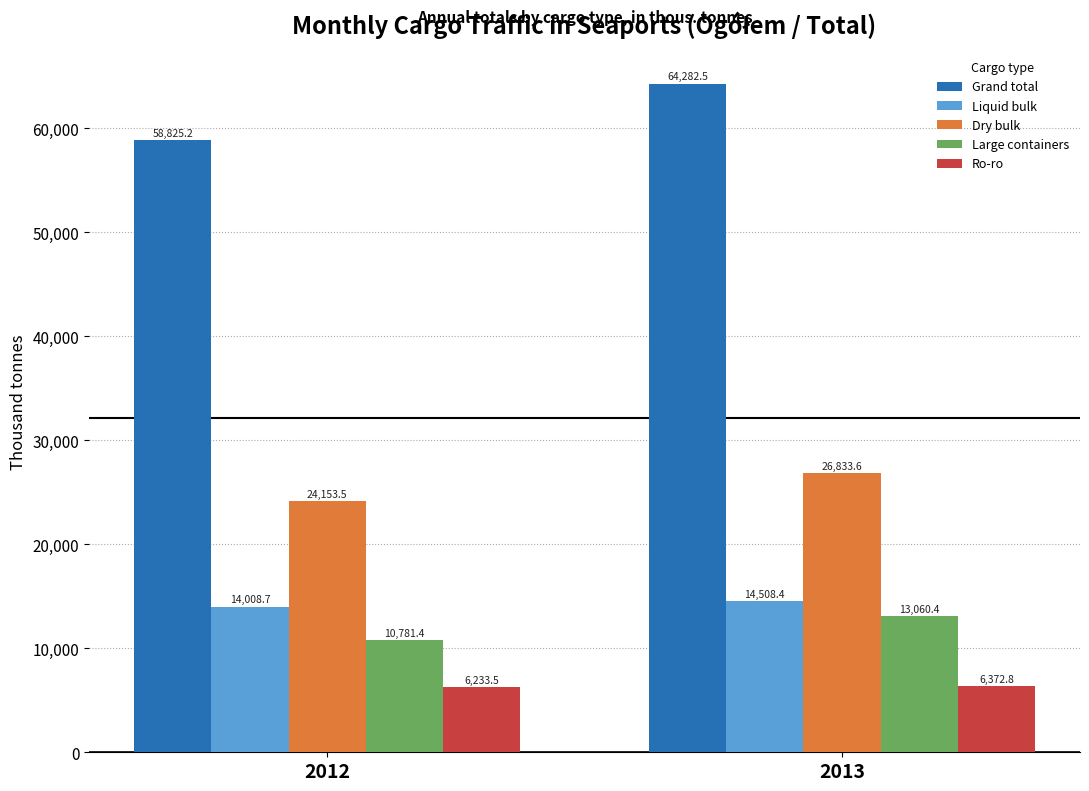

How many groups of bars are there?

2